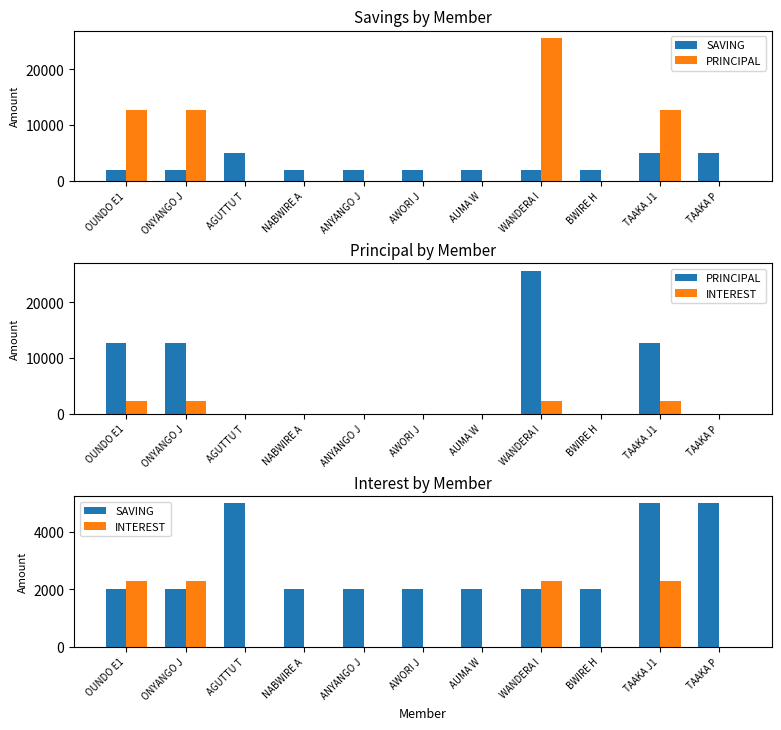

What is the label of the 5th bar from the left?

ANYANGO J